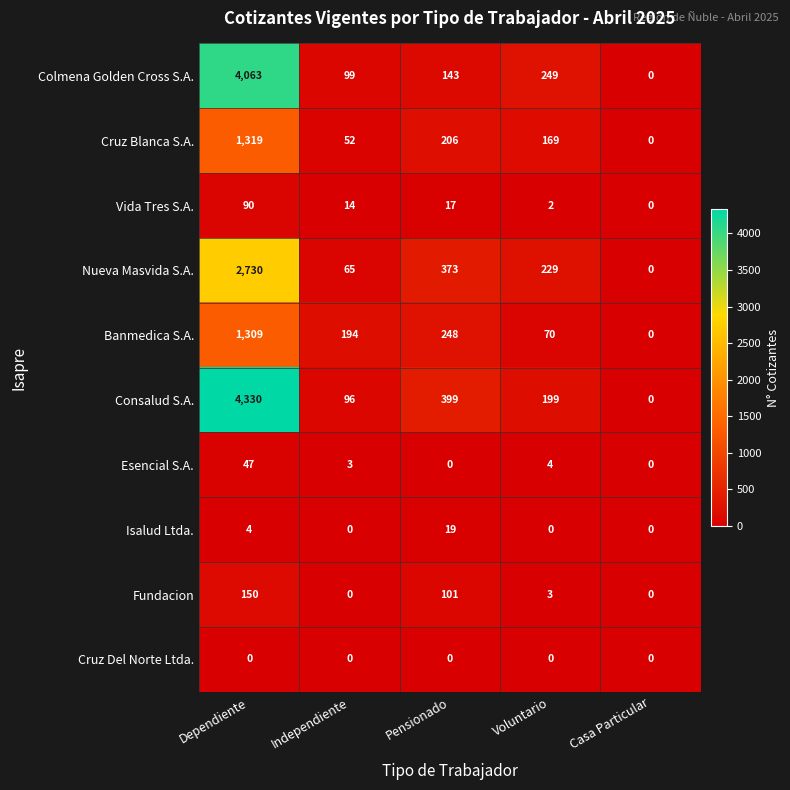

What is the difference between the highest and lowest values at Voluntario?

249